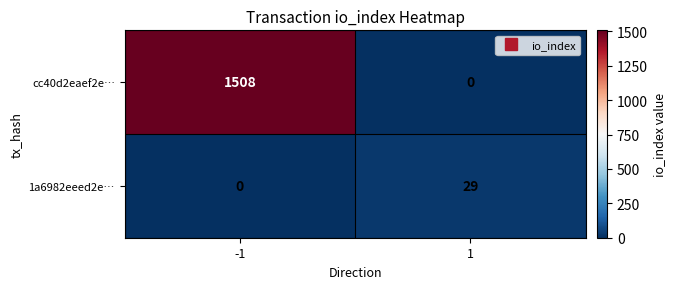

How many data points does each series have?

2